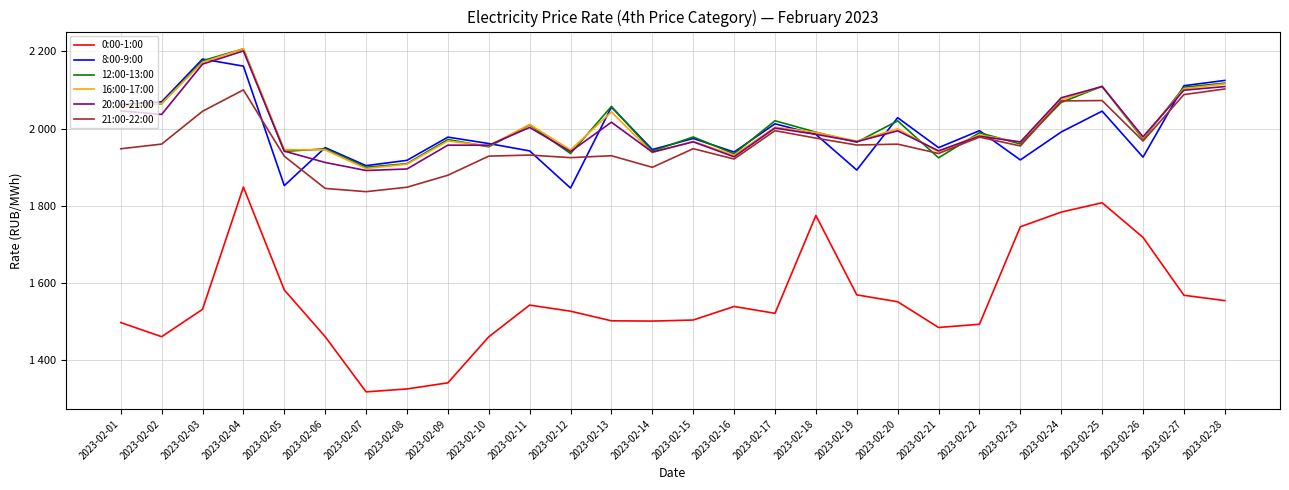

The 12:00-13:00 series shows 2702.3 at 2023-02-19. True or false?

False